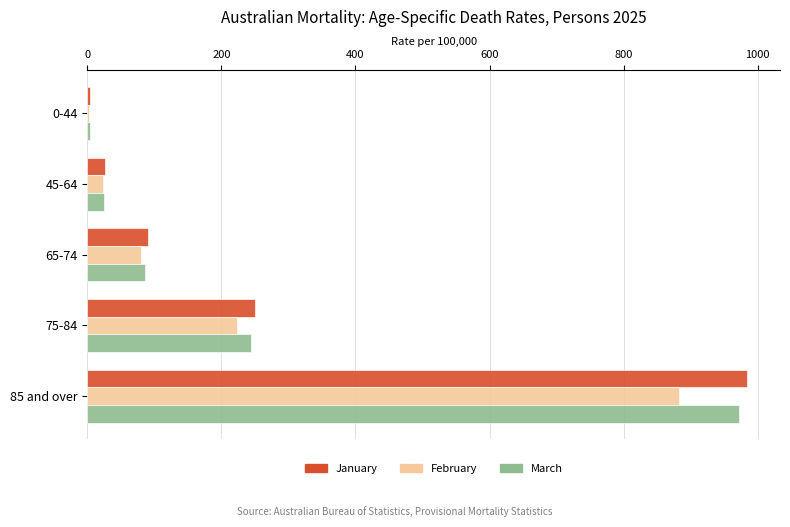

List the series in order of their peak value, highest first.

January, March, February